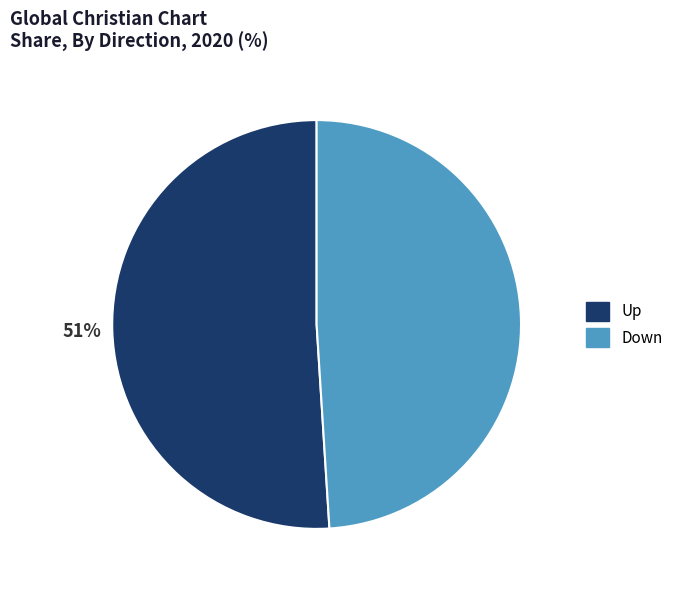

Combined, do Up and Down account for over 50%?

Yes